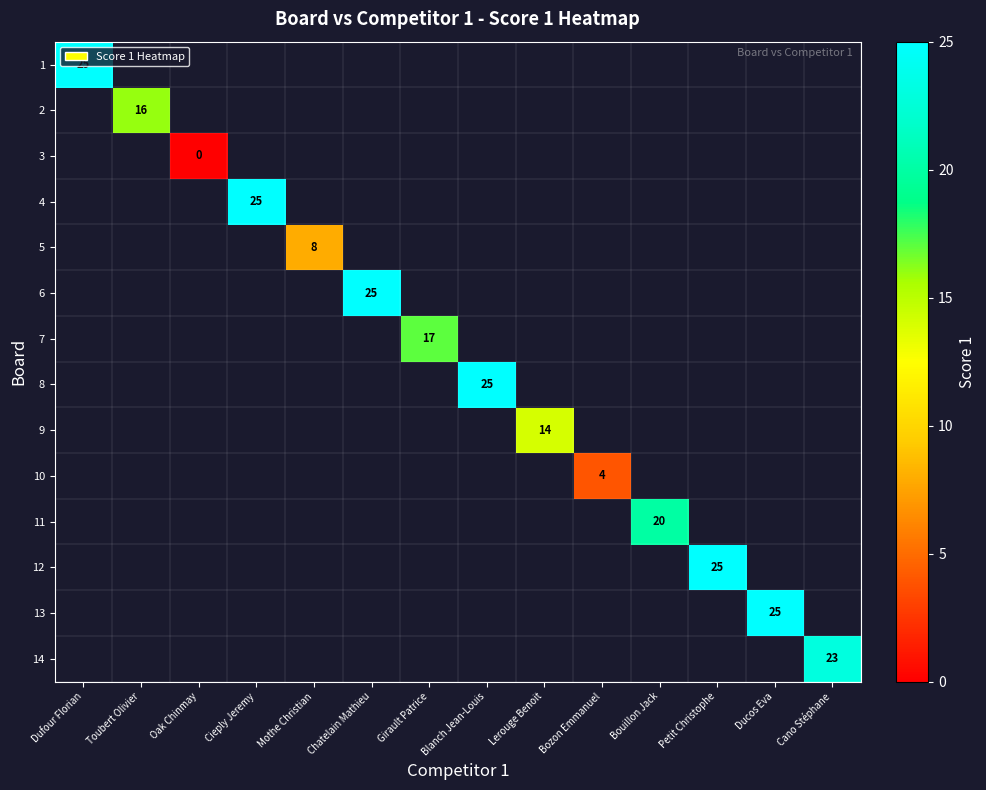

The 10 series shows 2 at Bozon Emmanuel. True or false?

False